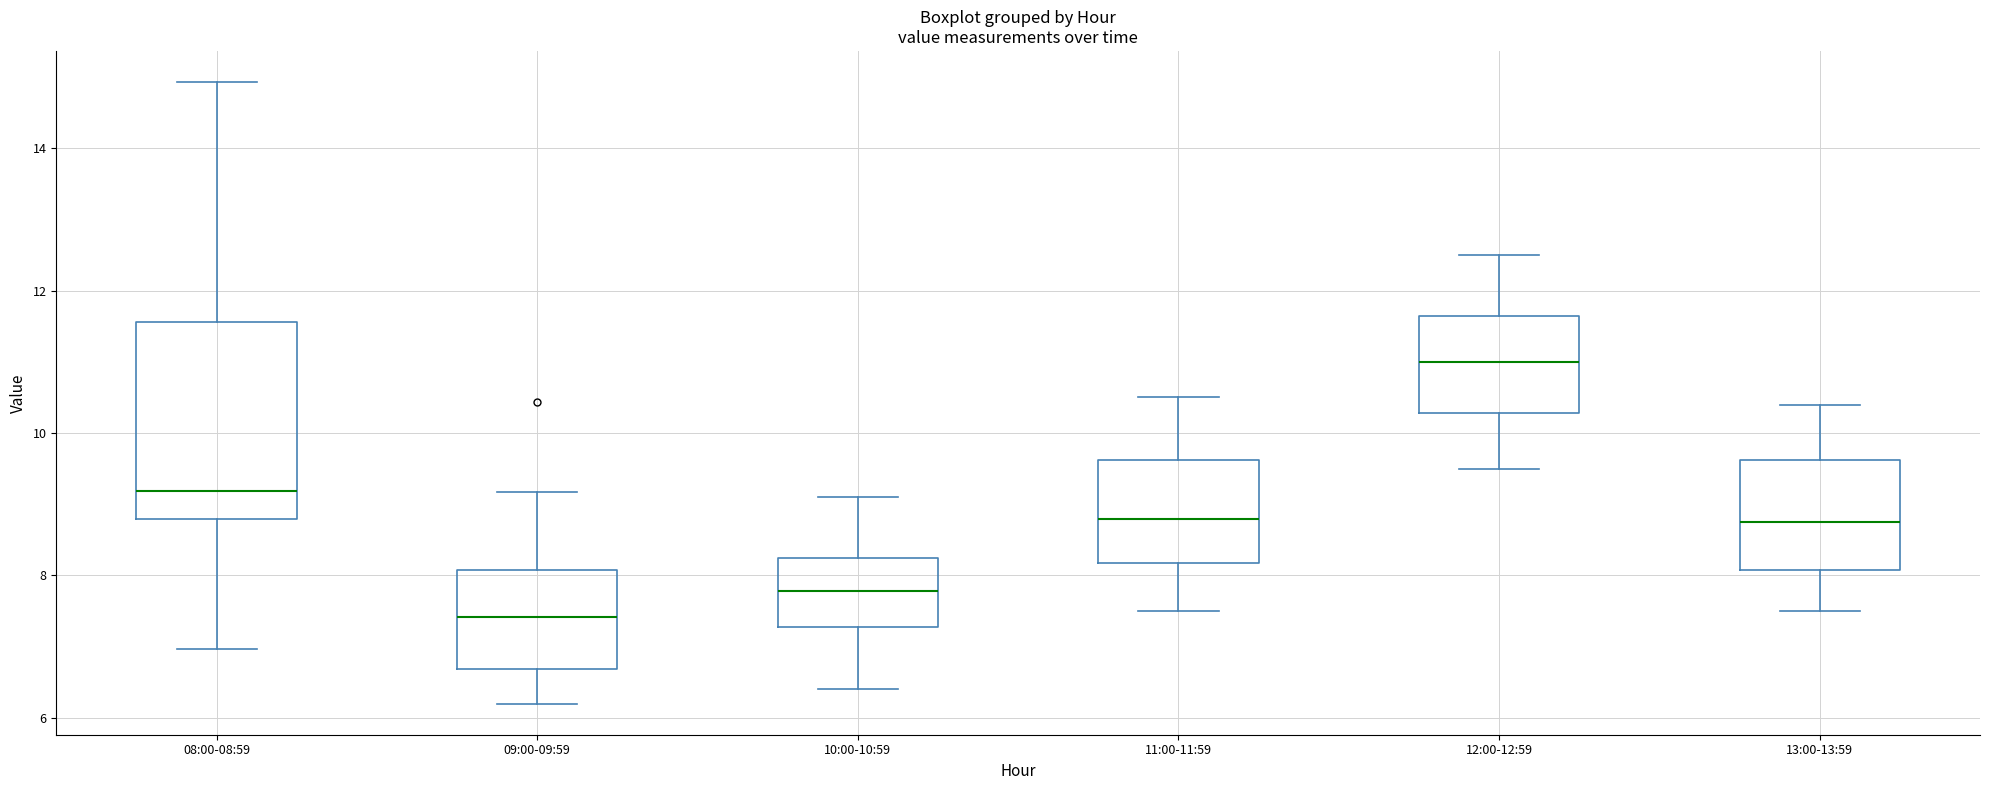

Where does the median line of the box for 11:00-11:59 sit on the y-axis? The values are not printed on the chart, so give them approximately, as read against the axis.

8.8